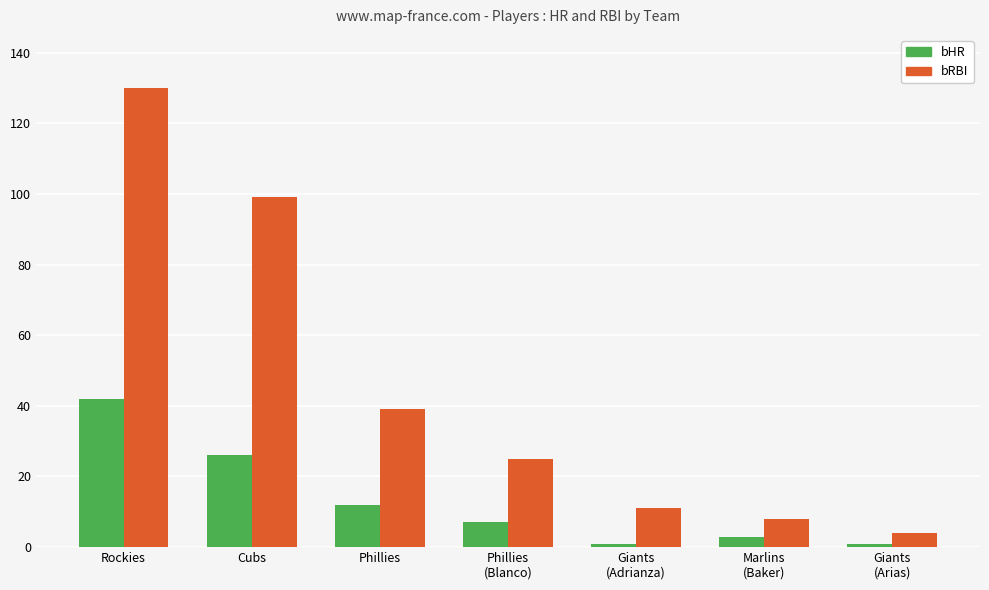

What is the label of the 5th bar from the left?

Giants
(Adrianza)